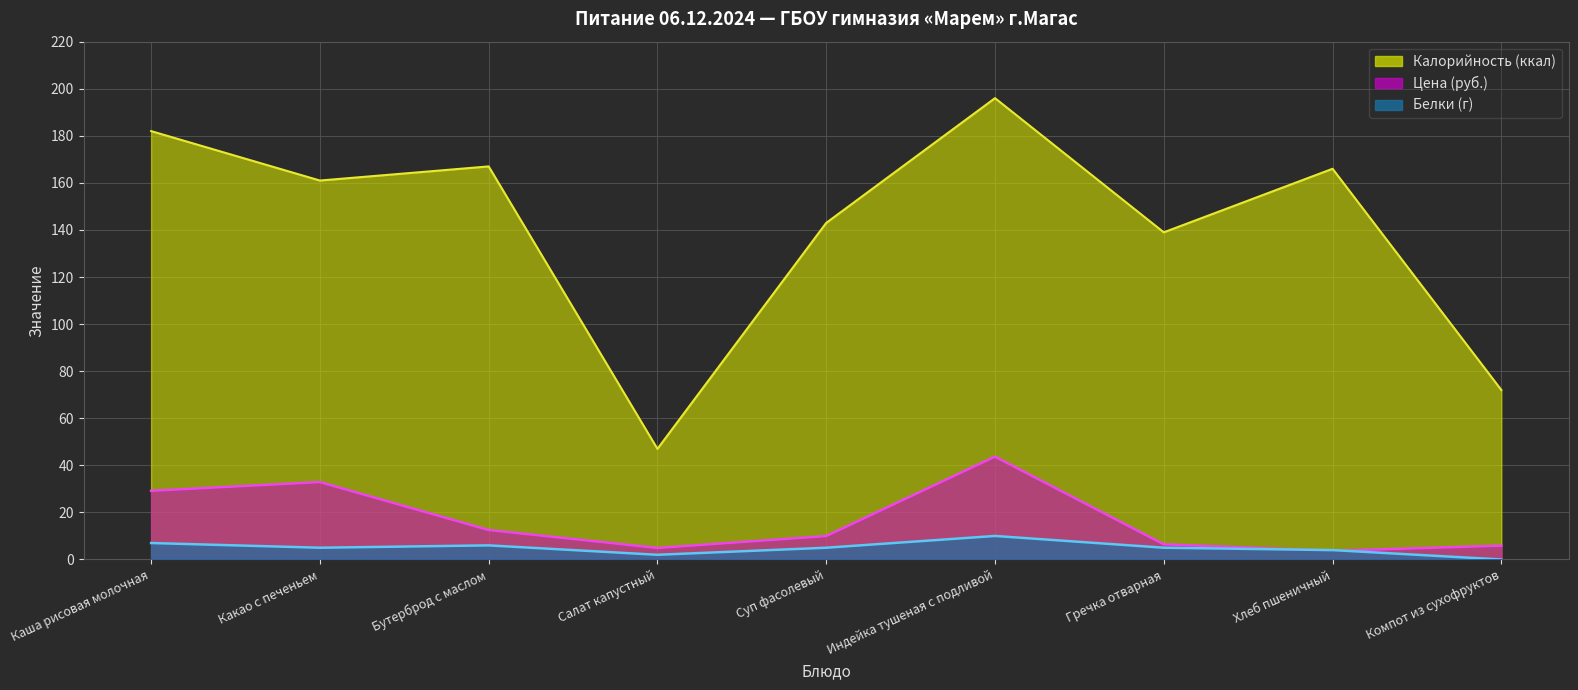

Reading left to right, extract all data points from this chart.

Цена: 29.2	32.9	12.5	4.9	10.0	43.7	6.5	3.7	5.9
Калорийность: 182.0	161.0	167.0	47.0	143.0	196.0	139.0	166.0	72.0
Белки: 7.0	5.0	6.0	2.0	5.0	10.0	5.0	4.0	0.0